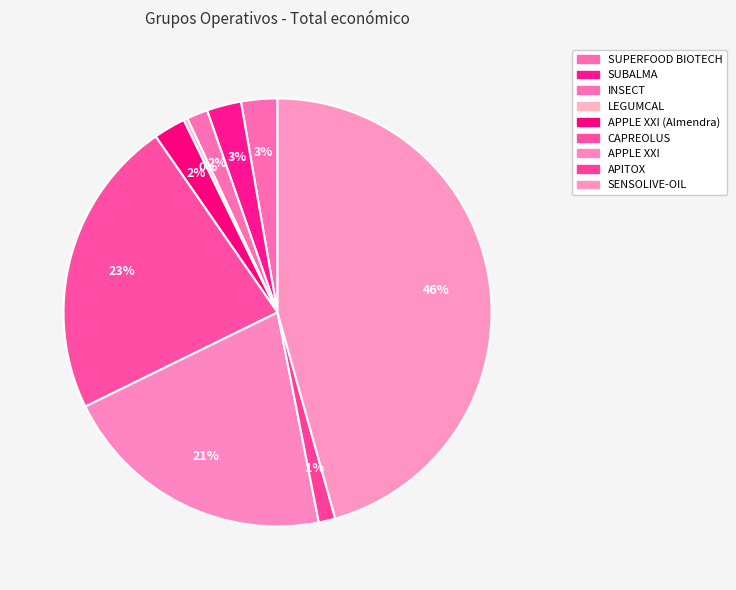

Rank the categories by value from highest to lowest.

SENSOLIVE-OIL, CAPREOLUS, APPLE XXI, SUPERFOOD BIOTECH, SUBALMA, APPLE XXI (Almendra), INSECT, APITOX, LEGUMCAL